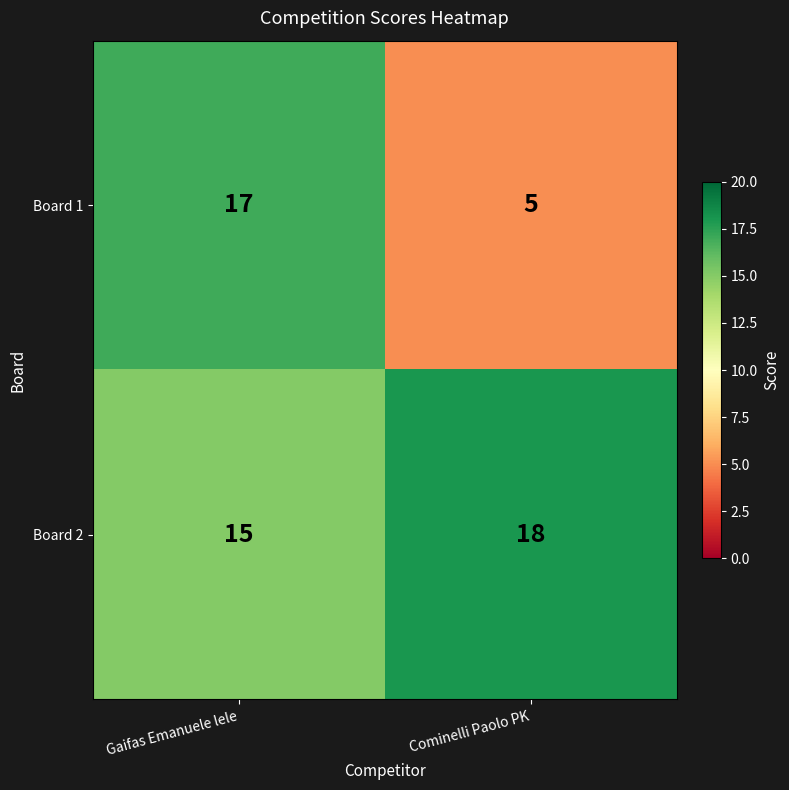

Is it true that Board 1 equals 17 at Gaifas Emanuele lele?

True